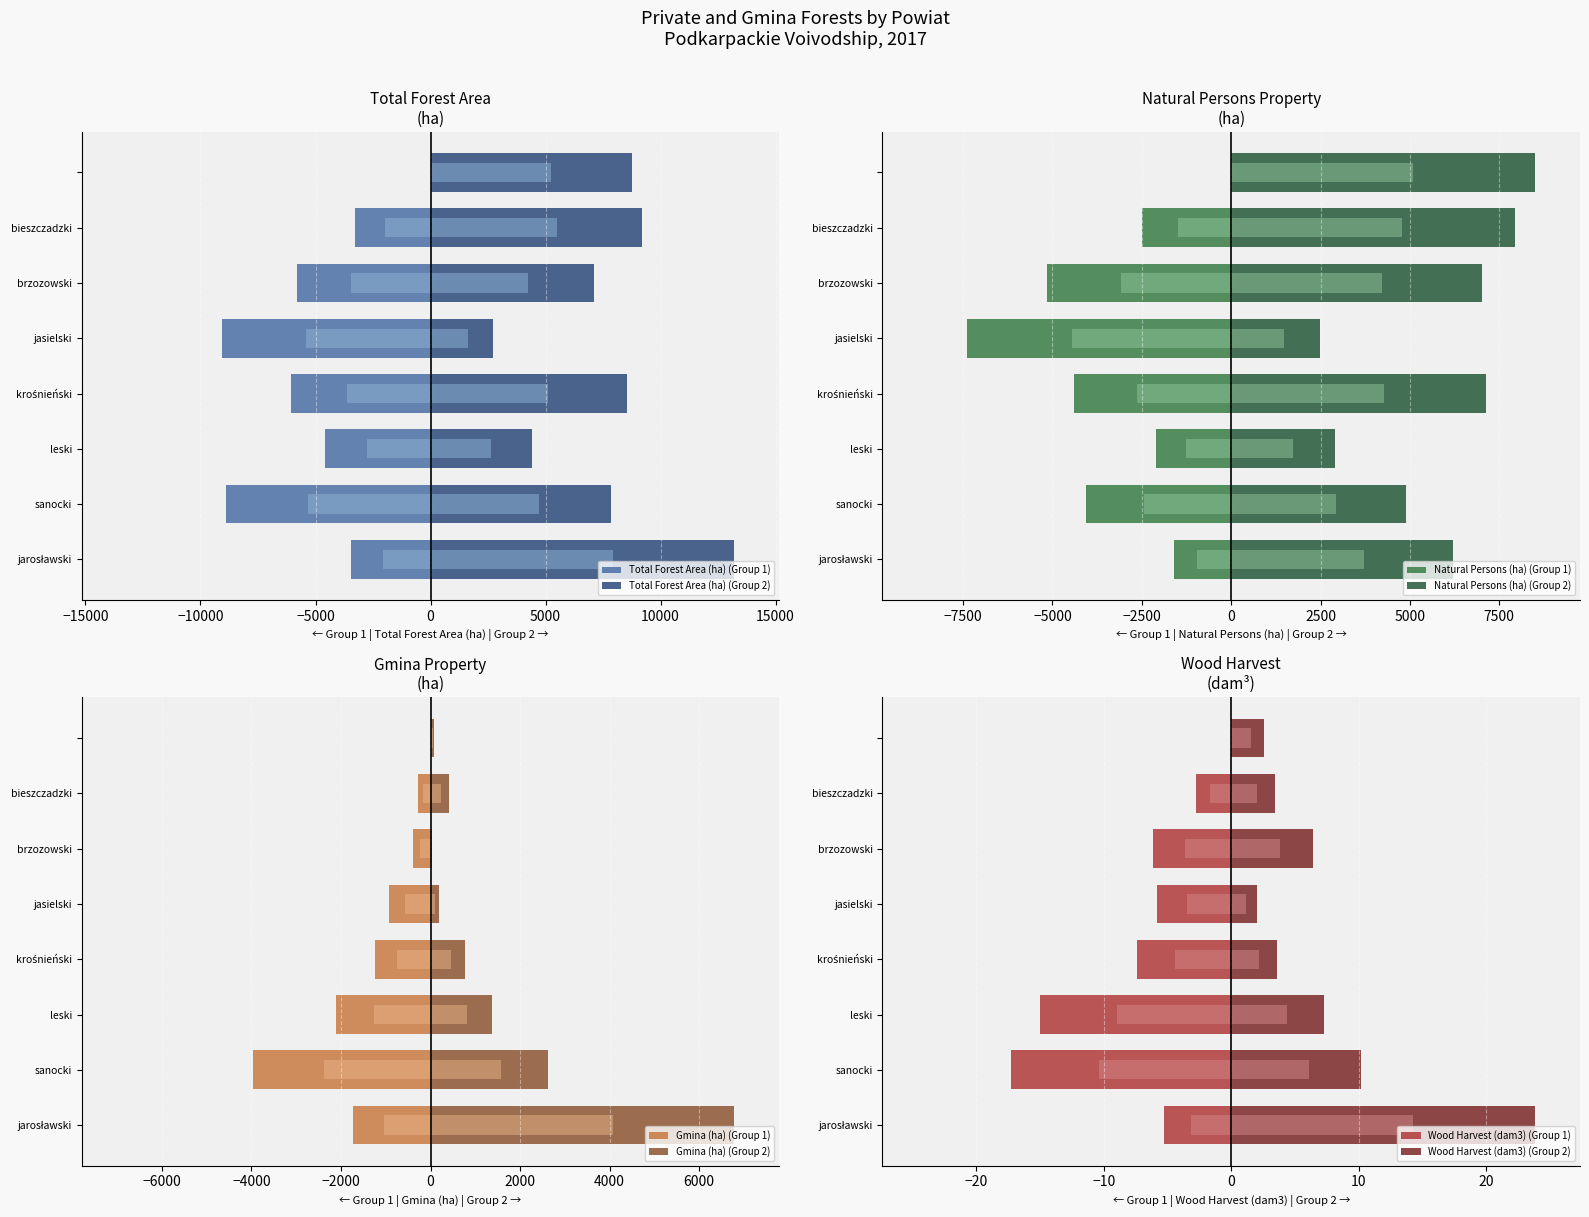

Which series has the largest range (max minus min)?

Total Forest Area (ha)